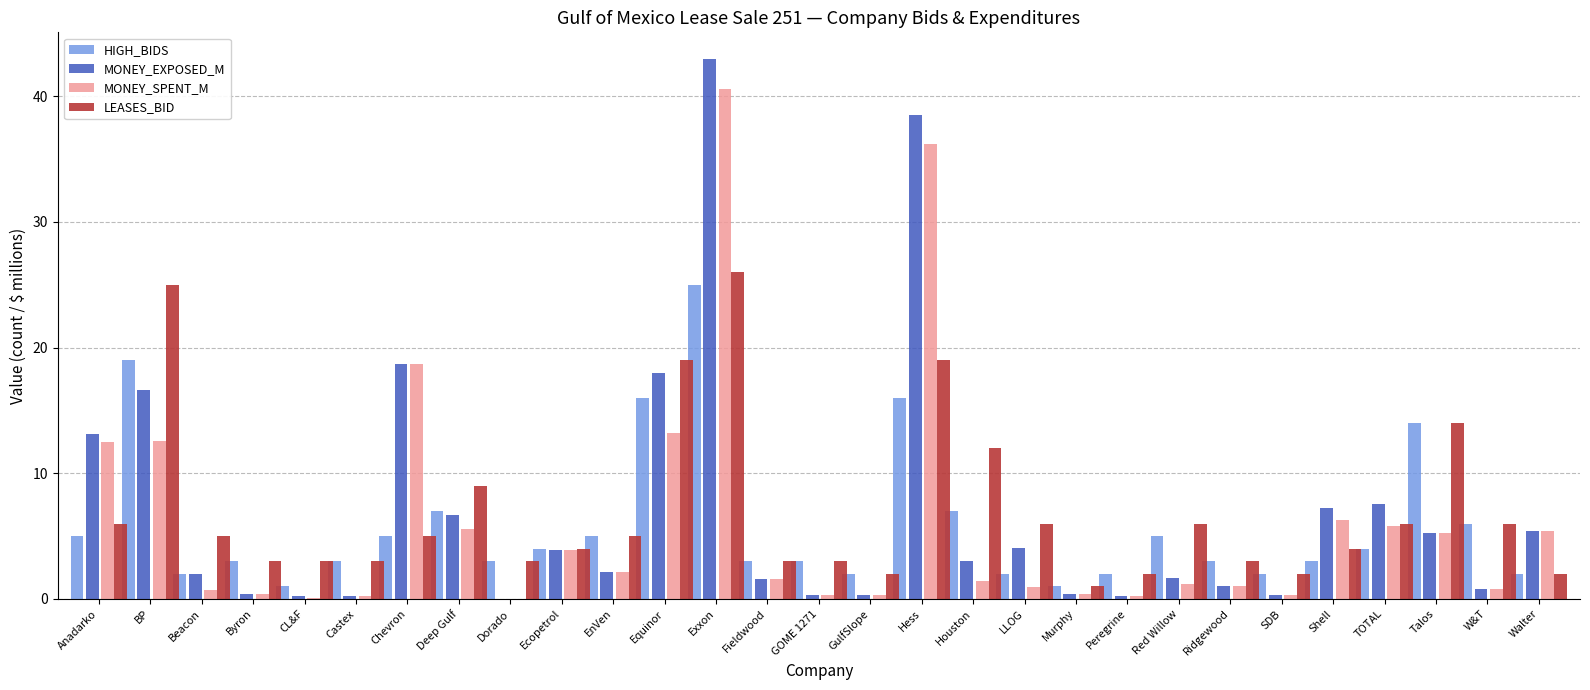

True or false: MONEY_EXPOSED_M has a value of 2.7 at Walter.

False